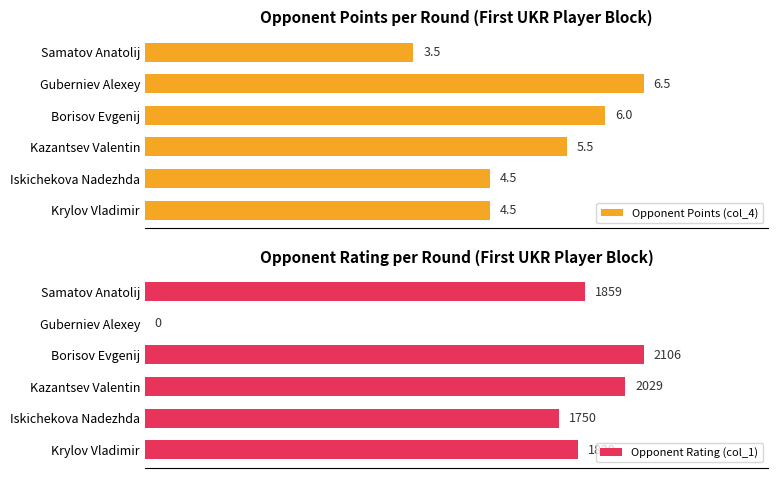

What are all the series names shown in the legend?

Opponent Points (col_4), Opponent Rating (col_1)